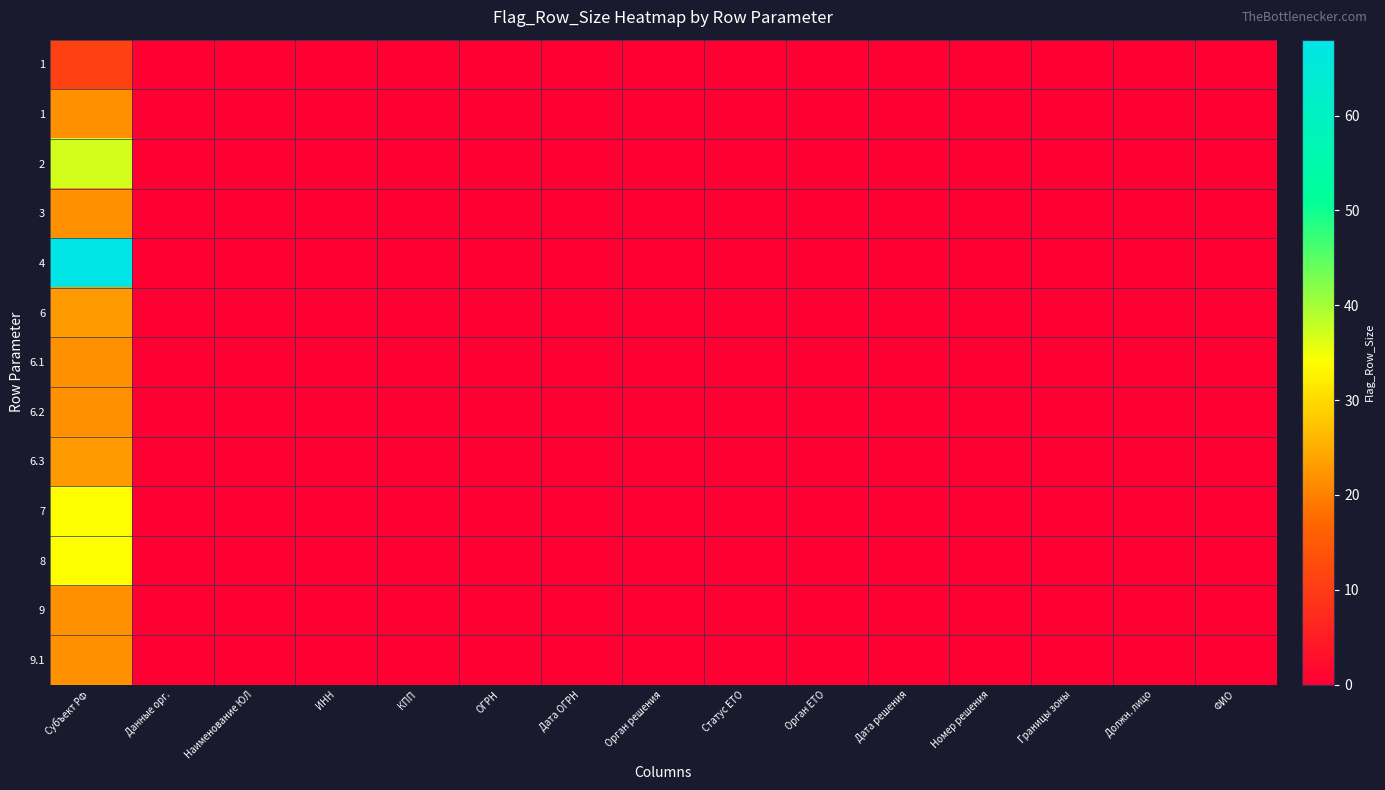

How many series are shown in this chart?

13